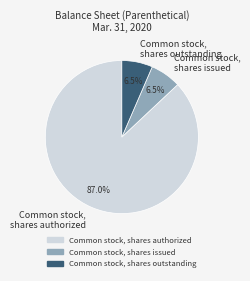

Count the number of slices in the pie.

3